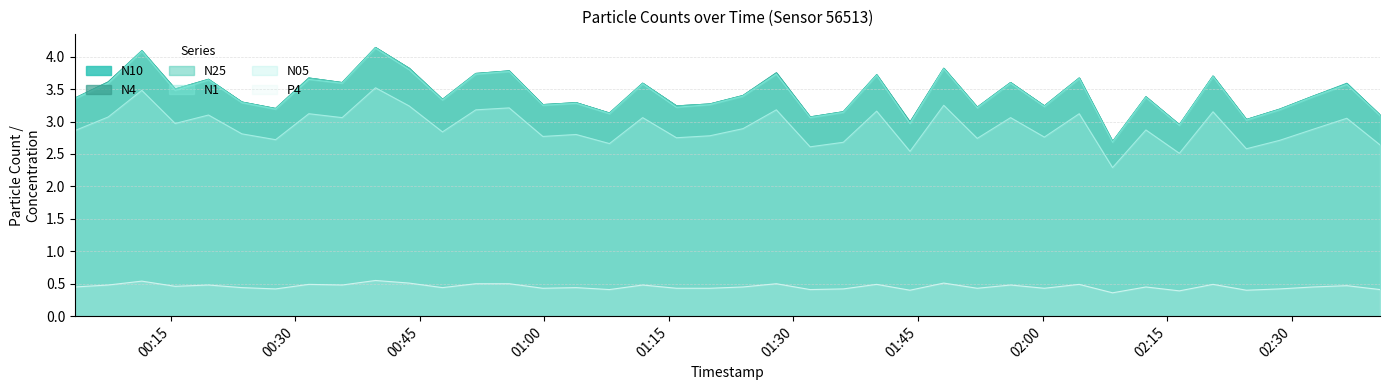

Reading left to right, transcribe all the data shown in this chart.

N1: 3.4	3.6	4.1	3.5	3.6	3.3	3.2	3.6	3.6	4.1	3.8	3.3	3.7	3.8	3.2	3.3	3.1	3.6	3.2	3.3	3.4	3.7	3.1	3.1	3.7	3.0	3.8	3.2	3.6	3.2	3.7	2.7	3.4	2.9	3.7	3.0	3.2	3.4	3.6	3.1
N25: 3.4	3.6	4.1	3.5	3.6	3.3	3.2	3.7	3.6	4.1	3.8	3.3	3.7	3.8	3.3	3.3	3.1	3.6	3.2	3.3	3.4	3.7	3.1	3.1	3.7	3.0	3.8	3.2	3.6	3.2	3.7	2.7	3.4	3.0	3.7	3.0	3.2	3.4	3.6	3.1
N4: 3.4	3.6	4.1	3.5	3.6	3.3	3.2	3.7	3.6	4.1	3.8	3.3	3.7	3.8	3.3	3.3	3.1	3.6	3.2	3.3	3.4	3.8	3.1	3.1	3.7	3.0	3.8	3.2	3.6	3.2	3.7	2.7	3.4	3.0	3.7	3.0	3.2	3.4	3.6	3.1
N10: 3.4	3.6	4.1	3.5	3.6	3.3	3.2	3.7	3.6	4.1	3.8	3.3	3.7	3.8	3.3	3.3	3.1	3.6	3.2	3.3	3.4	3.8	3.1	3.1	3.7	3.0	3.8	3.2	3.6	3.2	3.7	2.7	3.4	3.0	3.7	3.0	3.2	3.4	3.6	3.1
N05: 2.9	3.1	3.5	3.0	3.1	2.8	2.7	3.1	3.1	3.5	3.2	2.8	3.2	3.2	2.8	2.8	2.7	3.1	2.8	2.8	2.9	3.2	2.6	2.7	3.2	2.5	3.2	2.7	3.1	2.8	3.1	2.3	2.9	2.5	3.1	2.6	2.7	2.9	3.0	2.6
P4: 0.5	0.5	0.5	0.5	0.5	0.4	0.4	0.5	0.5	0.6	0.5	0.4	0.5	0.5	0.4	0.4	0.4	0.5	0.4	0.4	0.5	0.5	0.4	0.4	0.5	0.4	0.5	0.4	0.5	0.4	0.5	0.4	0.5	0.4	0.5	0.4	0.4	0.5	0.5	0.4